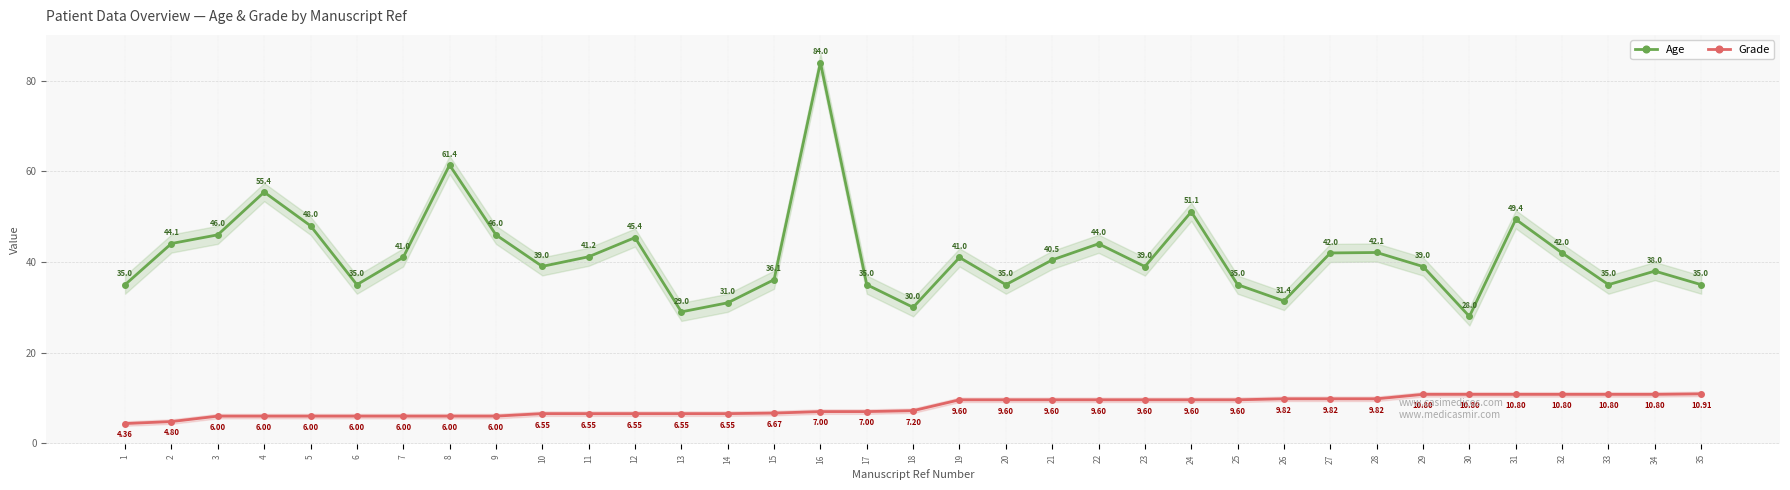

True or false: Grade and Age intersect in this chart.

False